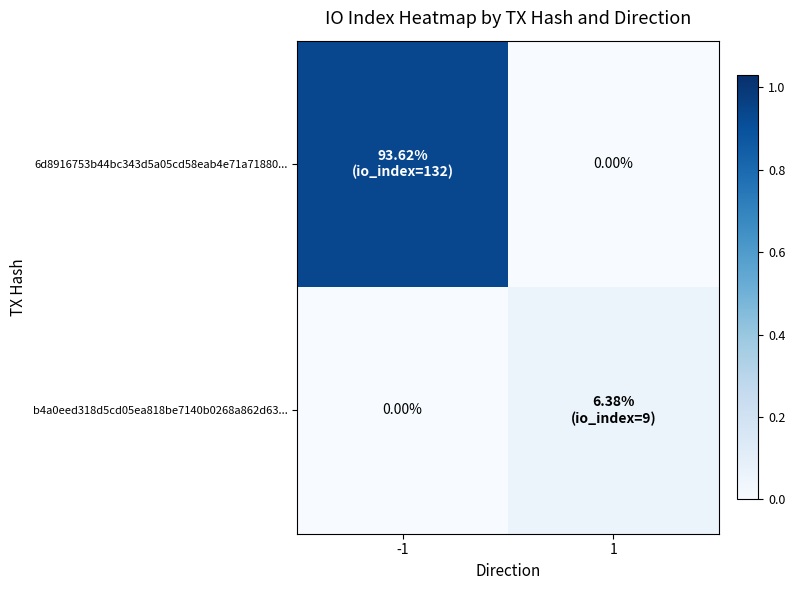

What is the difference between the 6d8916753b44bc343d5a05cd58eab4e71a71880... values at -1 and 1?

0.9